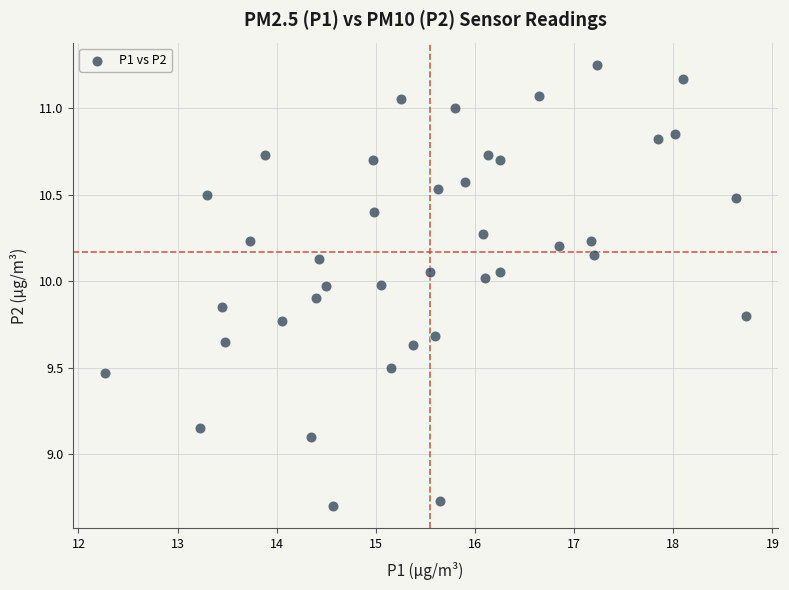

What Y value in the scatter plot is closest to 9?

9.1